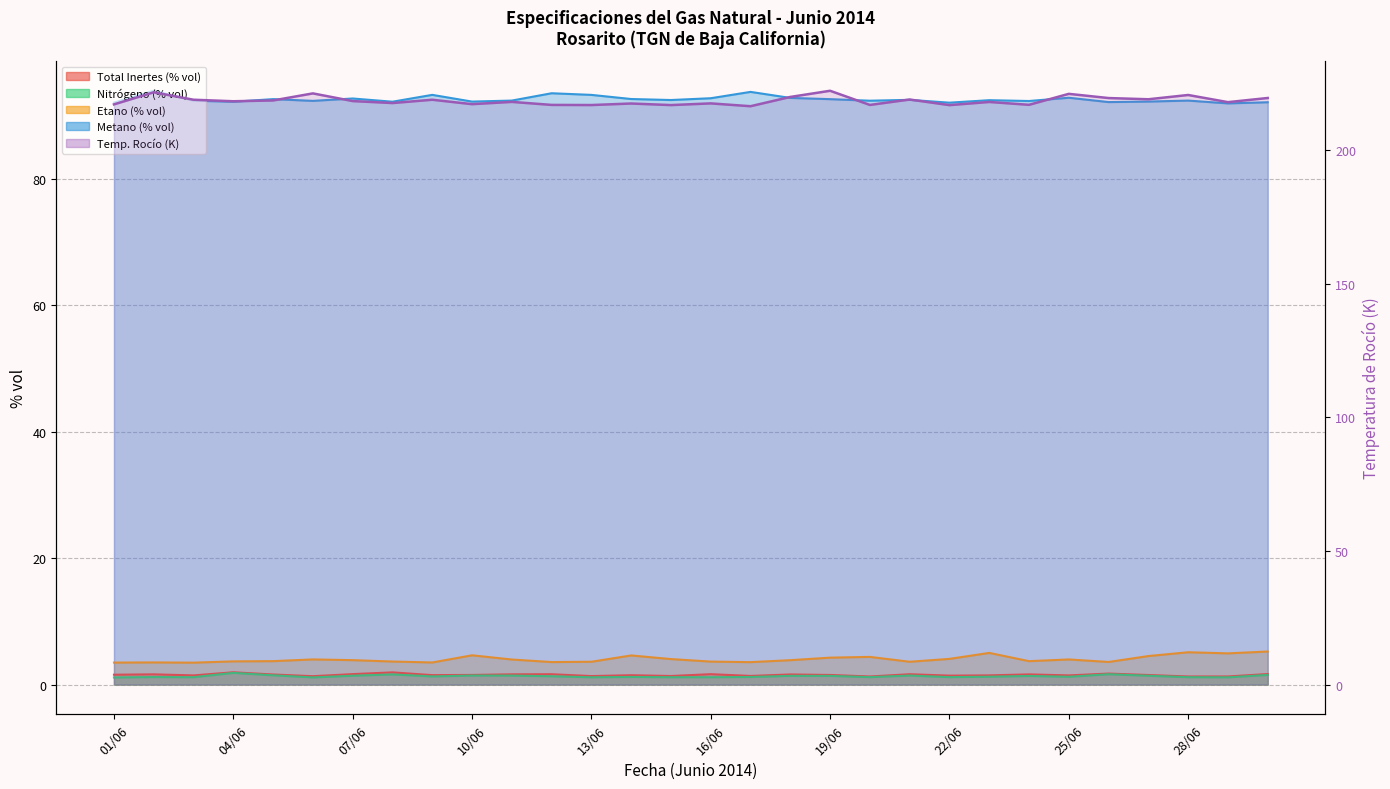

What is the spread (max minus min) of values at 21/06?

217.6